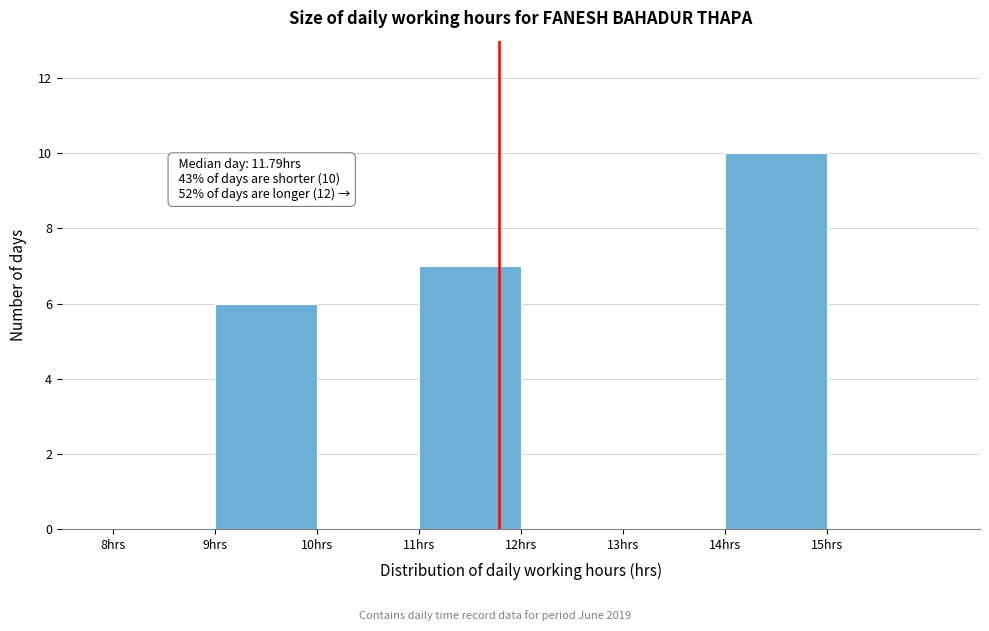

Which range on the x-axis has the tallest bar?

14 to 15